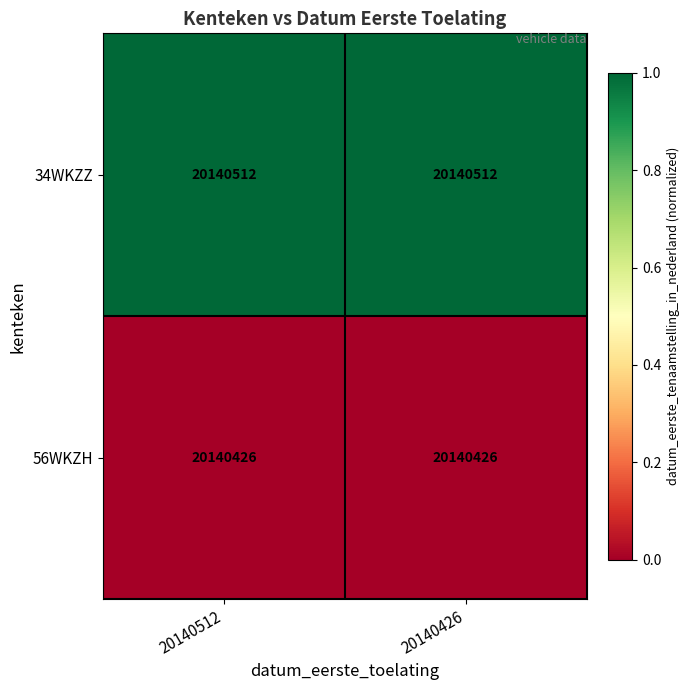

The value of 34WKZZ at 20140426 is 34314201. True or false?

False